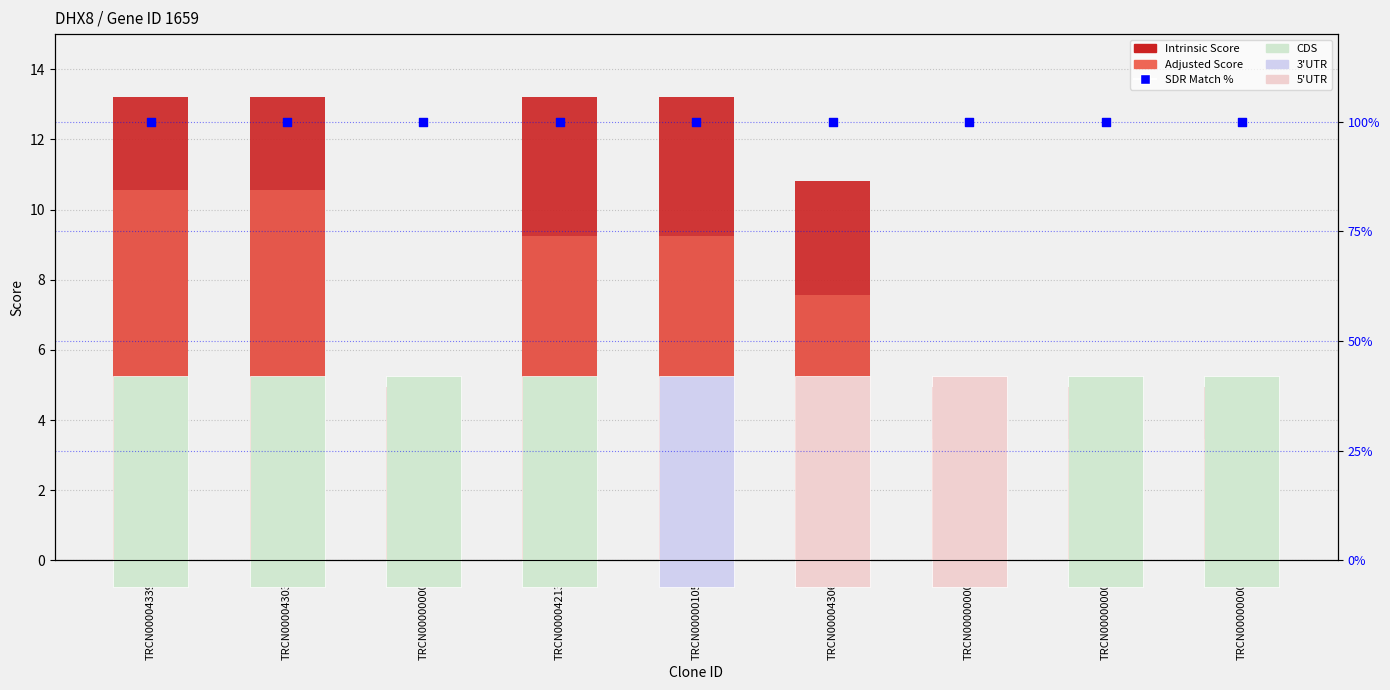

Which series reaches the minimum Y coordinate?

Adjusted Score